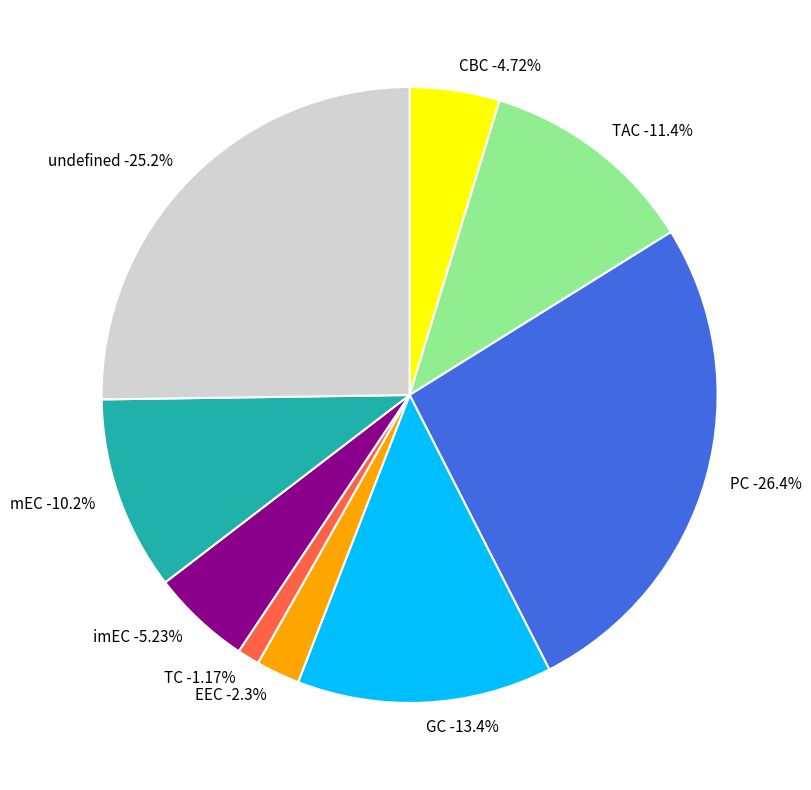

Rank the categories by value from highest to lowest.

PC, undefined, GC, TAC, mEC, imEC, CBC, EEC, TC